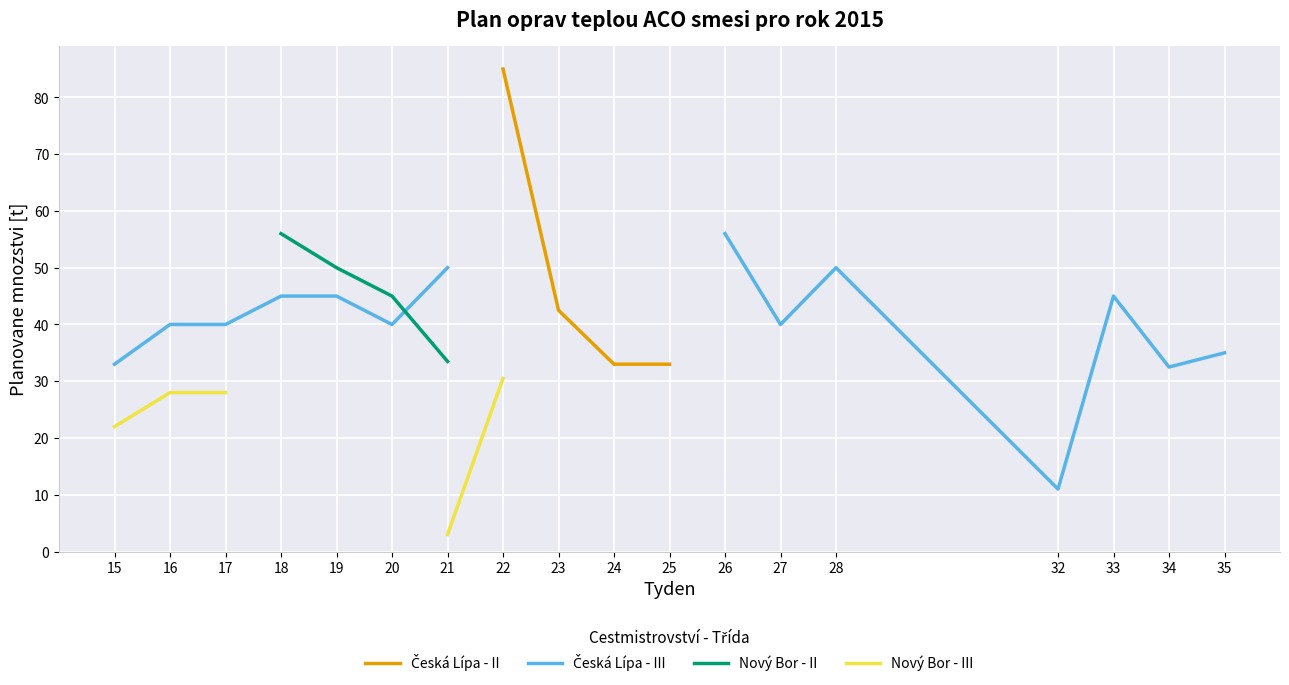

Between 26 and 27, which series saw the biggest shift?

Česká Lípa - III